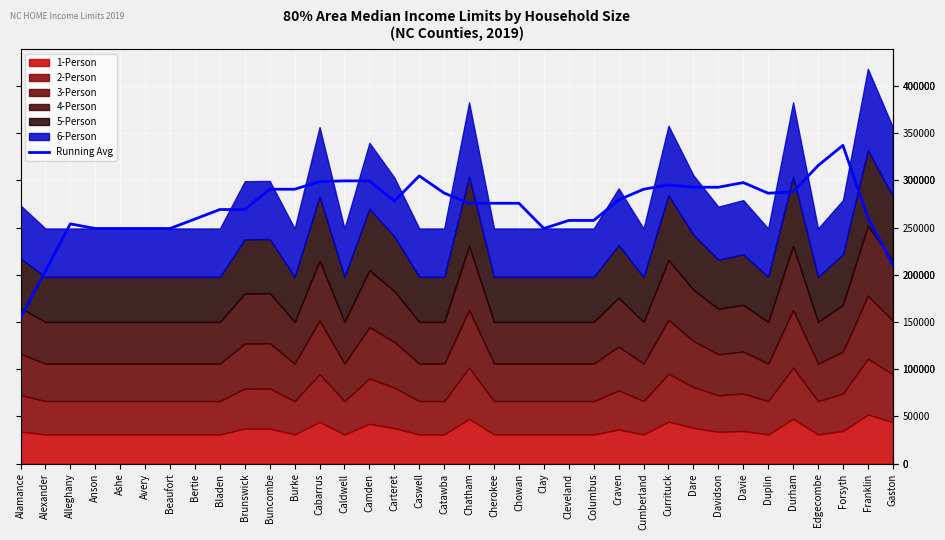

What is the minimum value shown in the chart?

154380